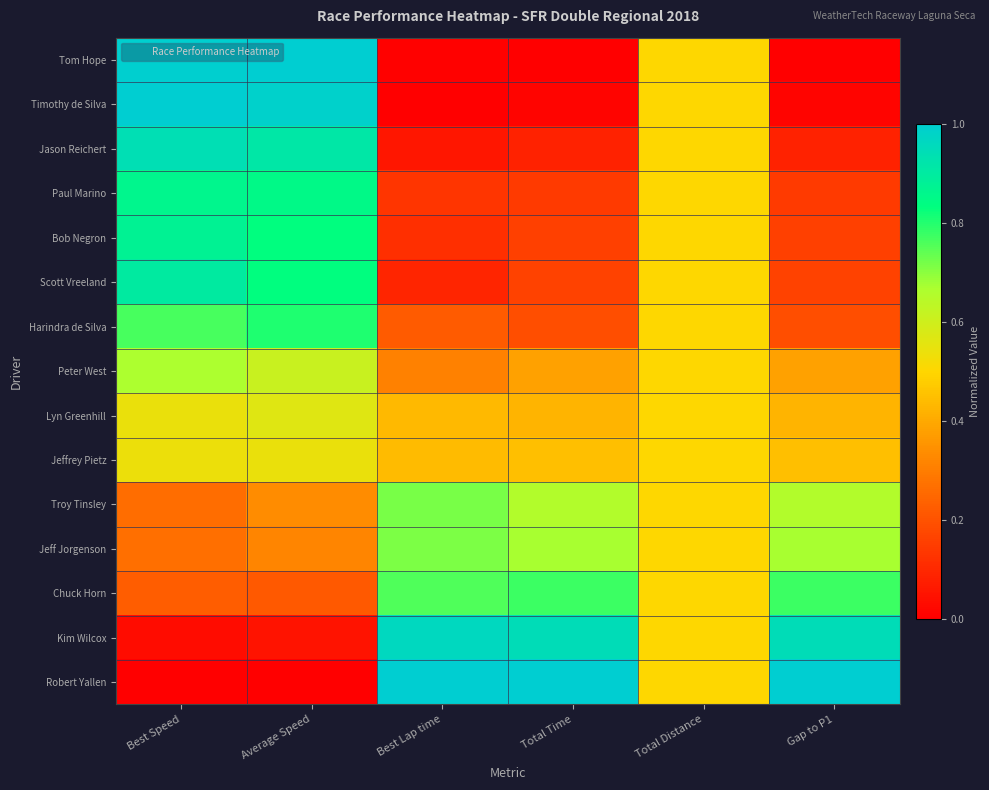

At Best Speed, list the series in order from largest to smallest.

Timothy de Silva, Tom Hope, Jason Reichert, Scott Vreeland, Bob Negron, Paul Marino, Harindra de Silva, Peter West, Lyn Greenhill, Jeffrey Pietz, Jeff Jorgenson, Troy Tinsley, Chuck Horn, Kim Wilcox, Robert Yallen